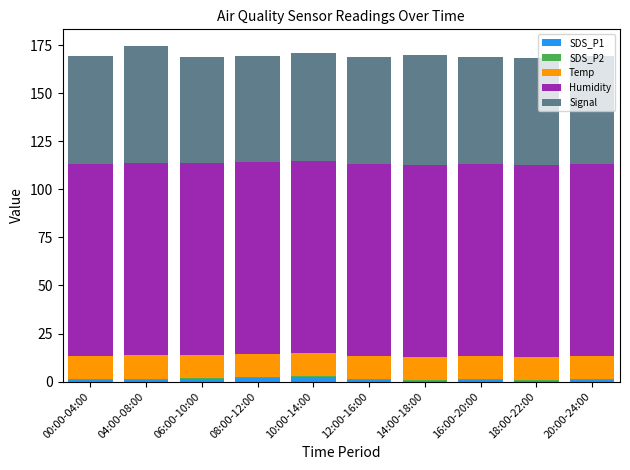

How many series are shown in this chart?

5